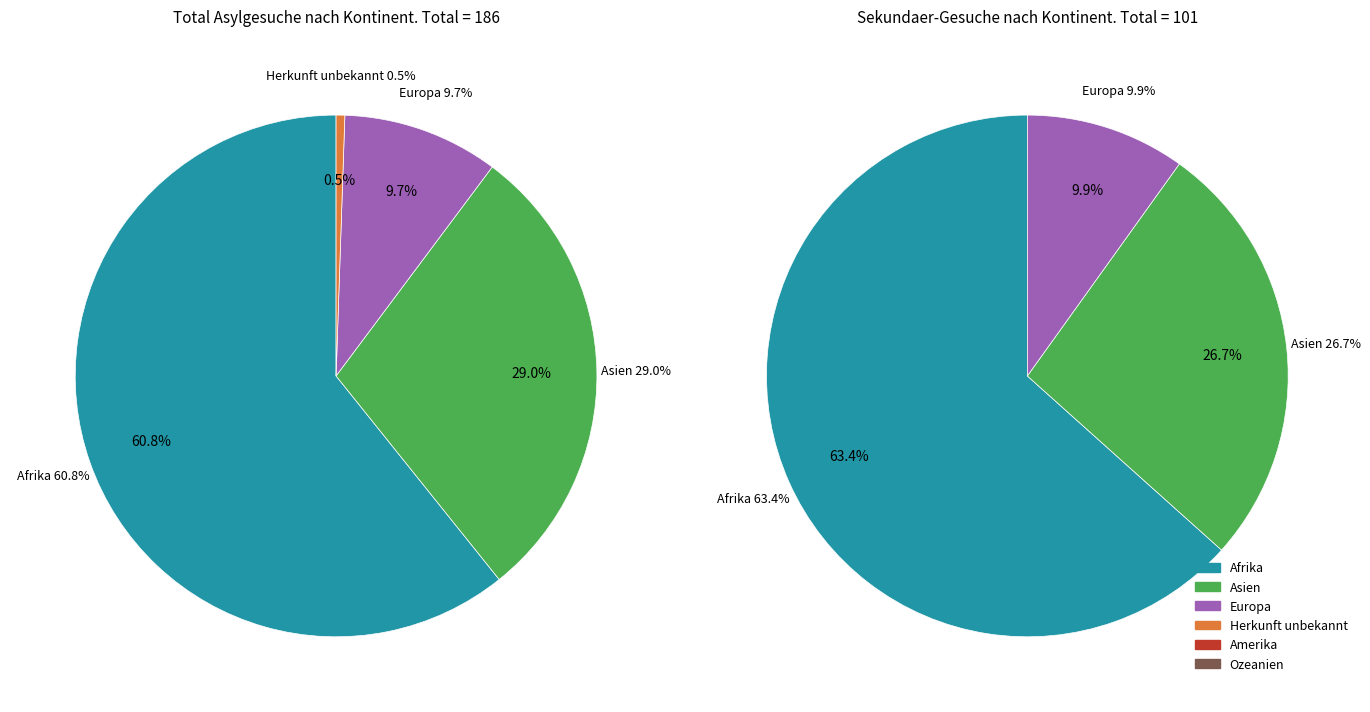

Combined, what portion of the pie is Ozeanien and Asien?

29.0%